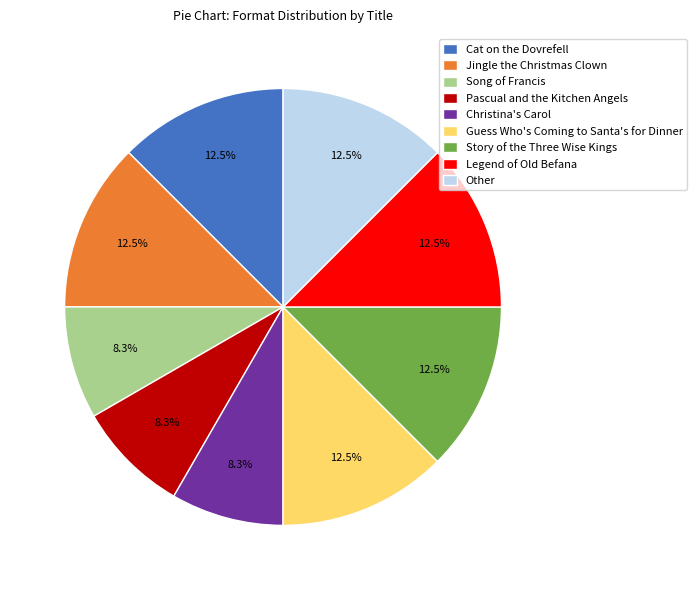

How many segments does this pie chart have?

9